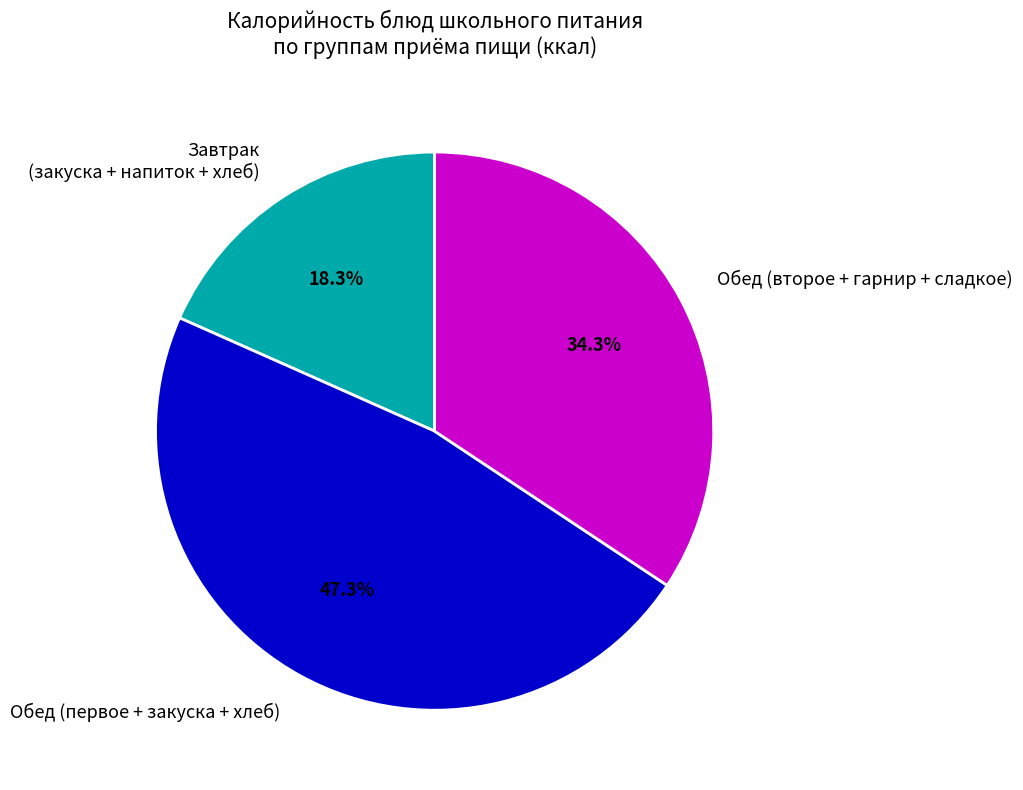

What is the ratio of the value at Завтрак (закуска + напиток + хлеб) to the value at Обед (второе + гарнир + сладкое)?

0.5